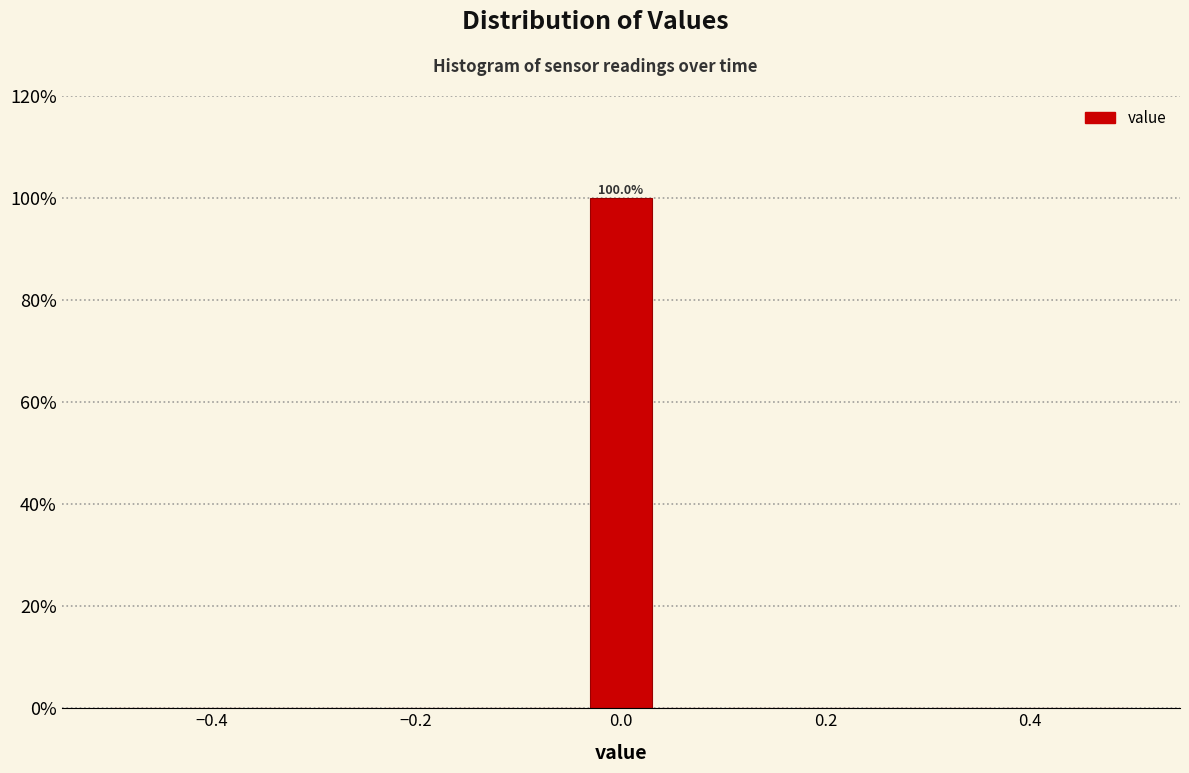

Around what value on the x-axis is the tallest bar? Give the approximate position of its centre, as read against the axis.

0.00